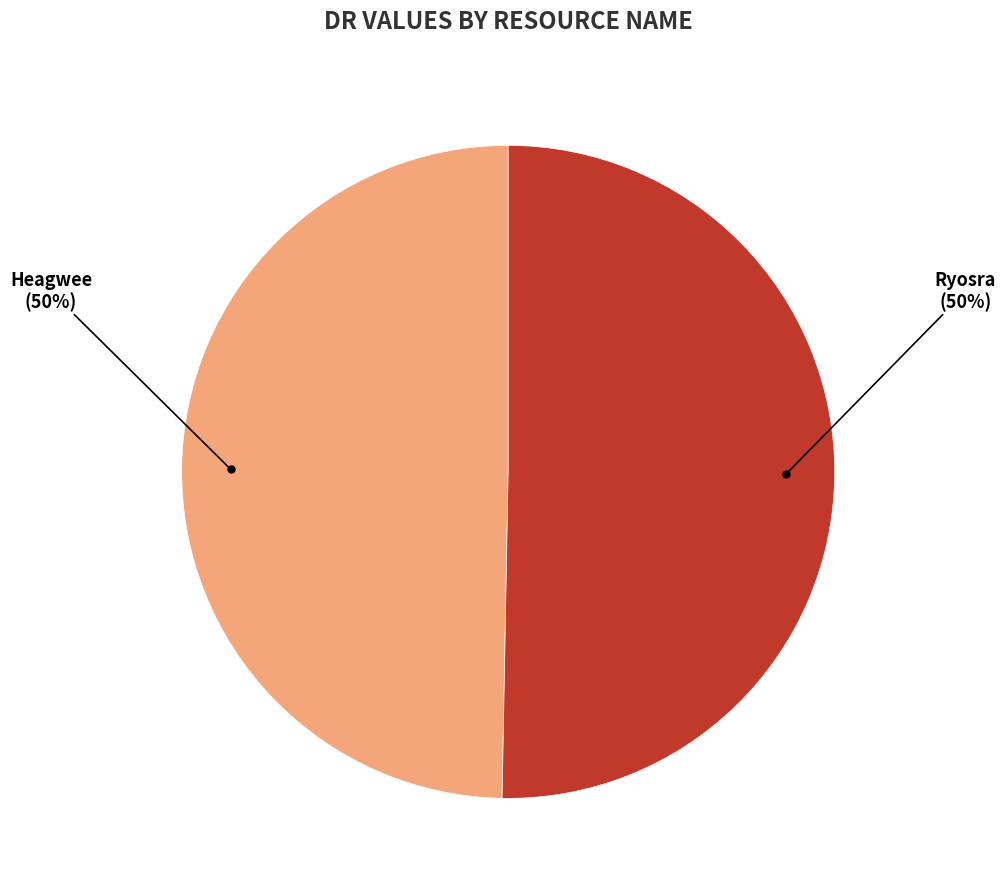

To the nearest percent, what is the average slice percentage?

50%